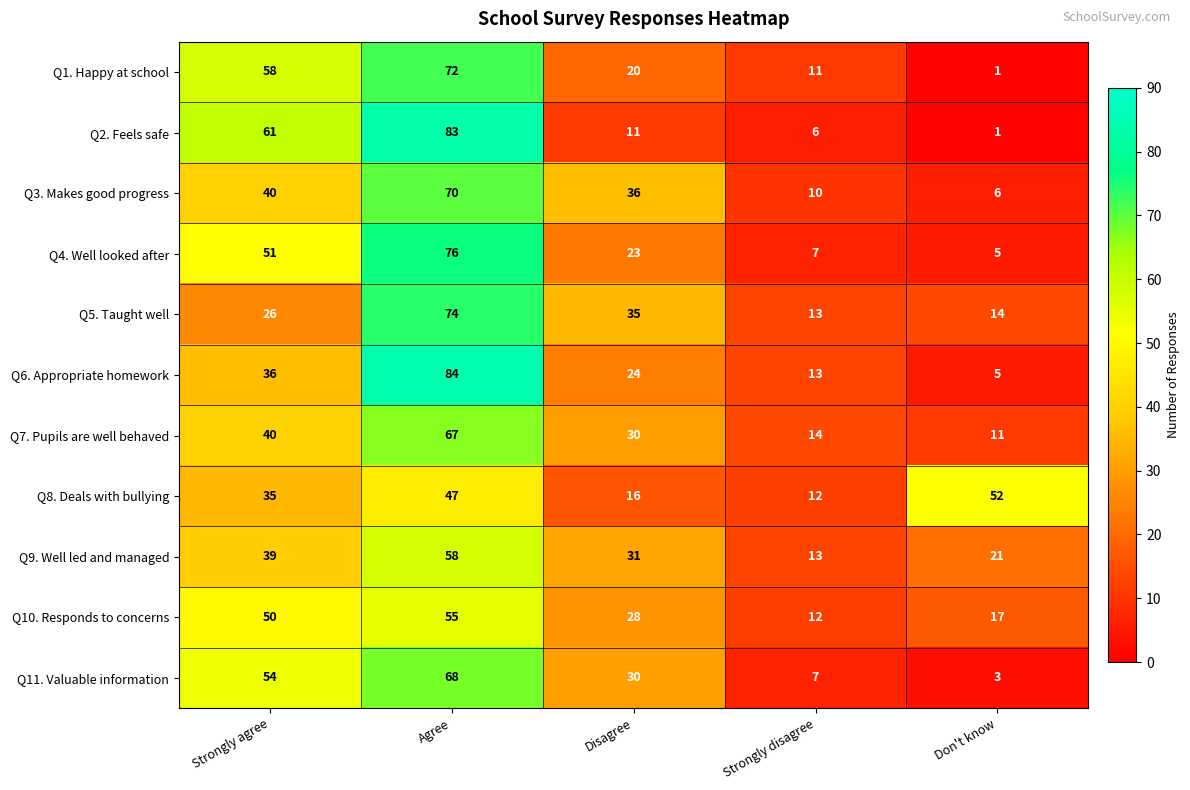

Rank the series at Agree from lowest to highest value.

Q8. Deals with bullying, Q10. Responds to concerns, Q9. Well led and managed, Q7. Pupils are well behaved, Q11. Valuable information, Q3. Makes good progress, Q1. Happy at school, Q5. Taught well, Q4. Well looked after, Q2. Feels safe, Q6. Appropriate homework